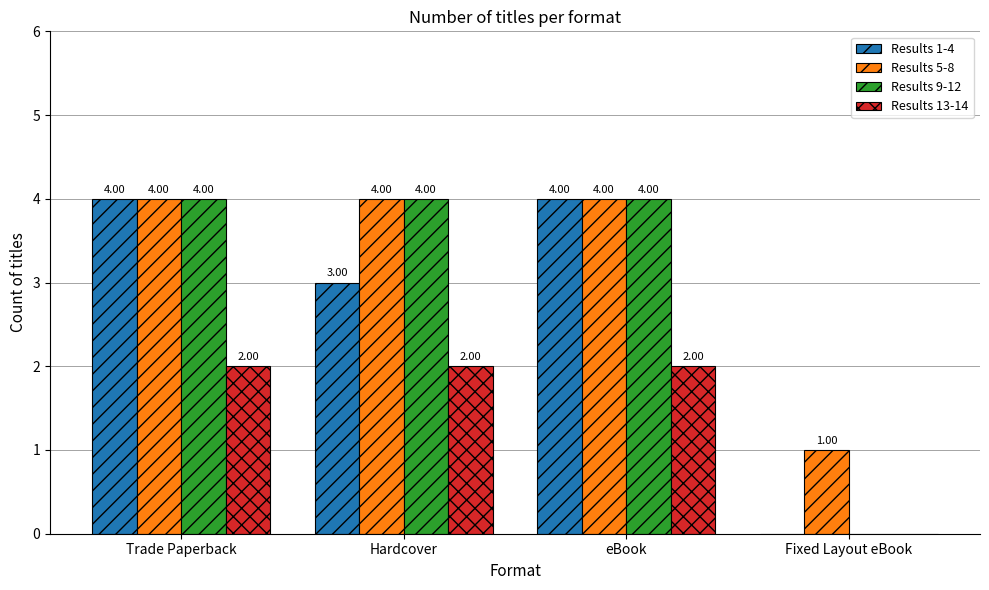

Which series has the largest total across all categories?

Results 5-8